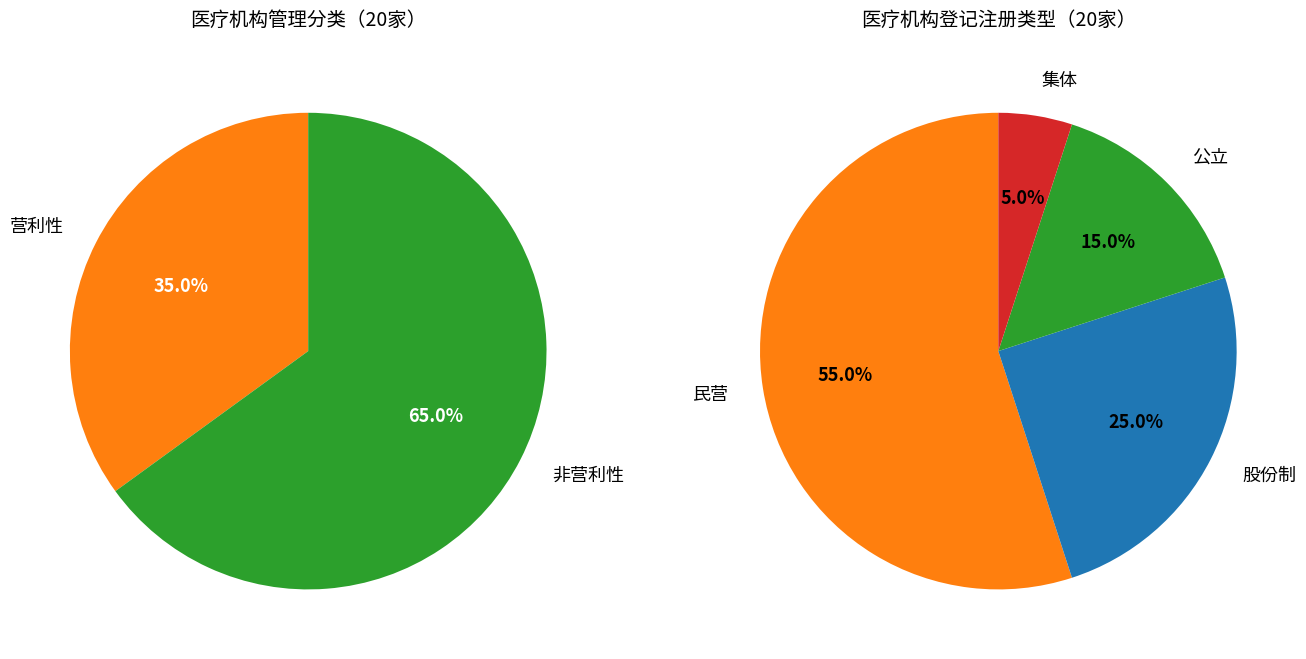

What is the smallest slice in the pie chart?

营利性